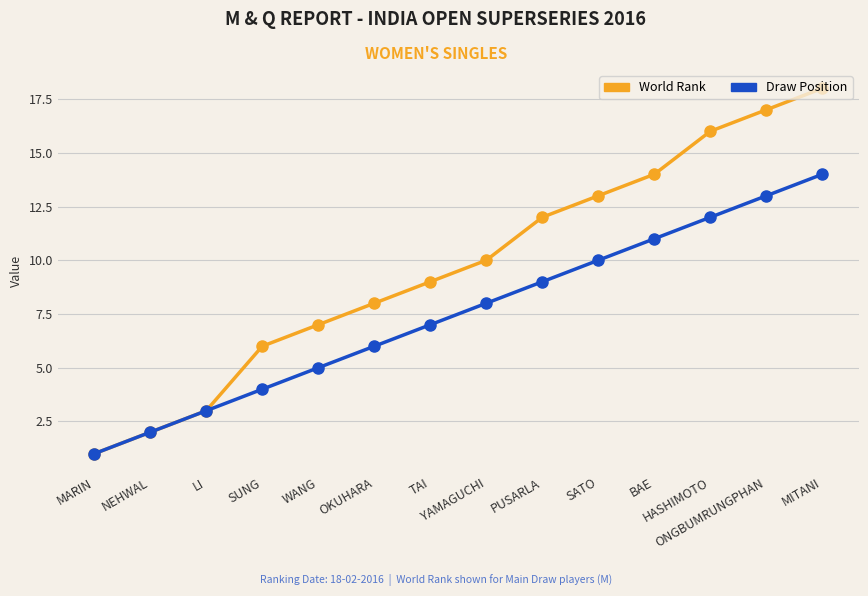

What is the total value across all series at PUSARLA?

21